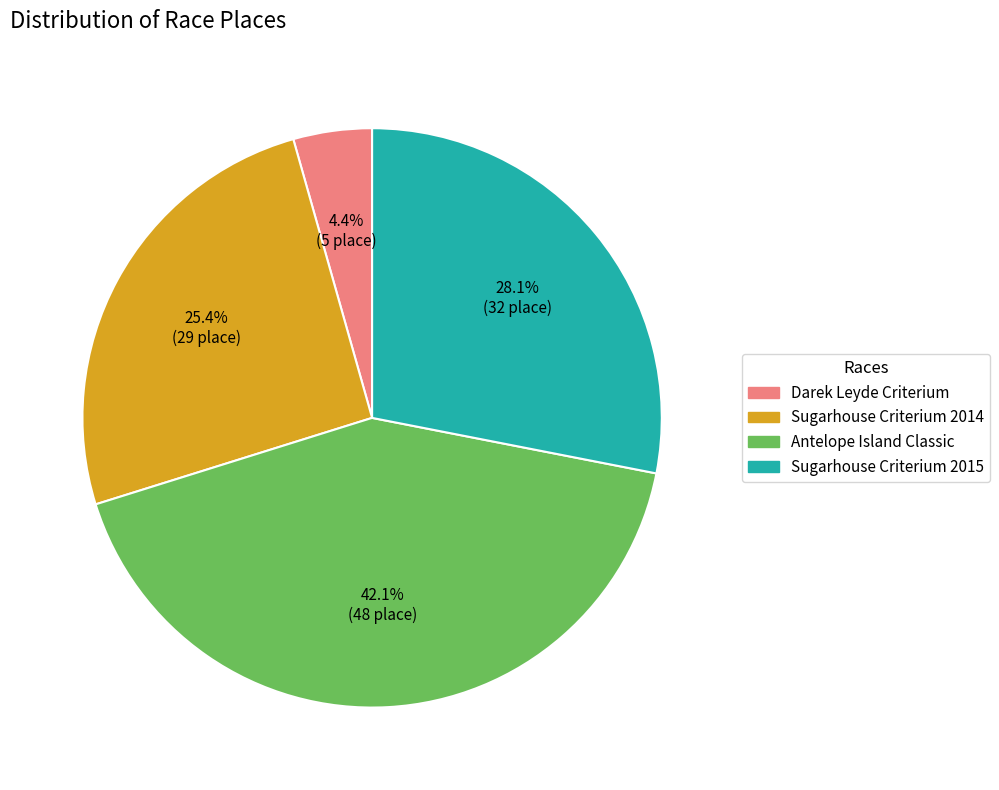

How many segments does this pie chart have?

4